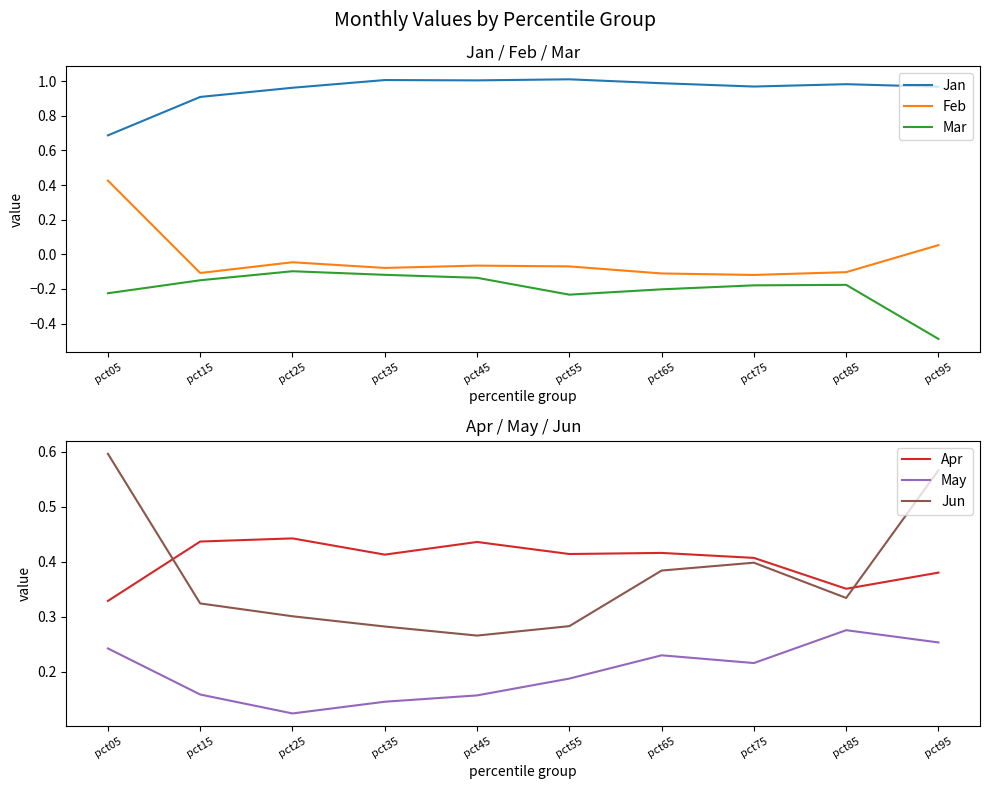

What are all the series names shown in the legend?

Jan, Feb, Mar, Apr, May, Jun